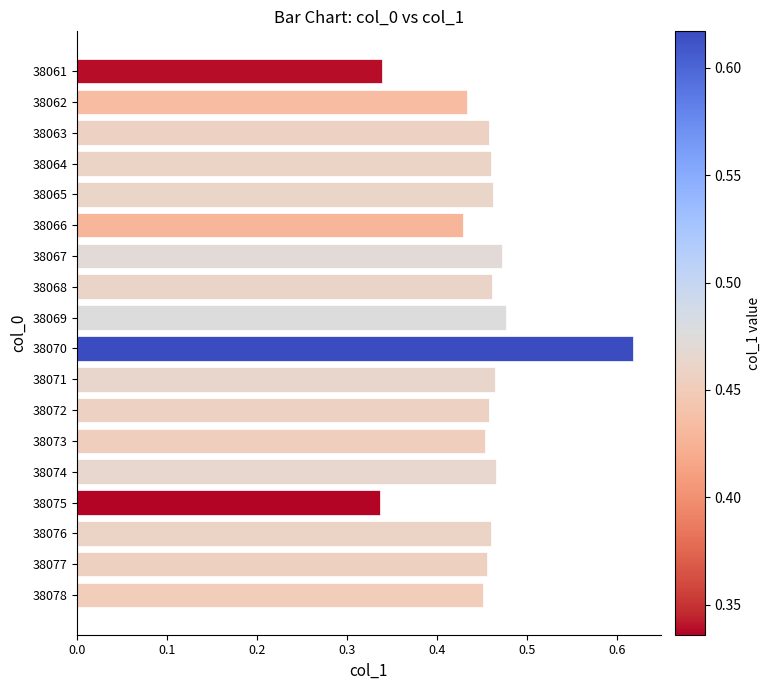

What is the change in value from 38062 to 38070?

+0.2